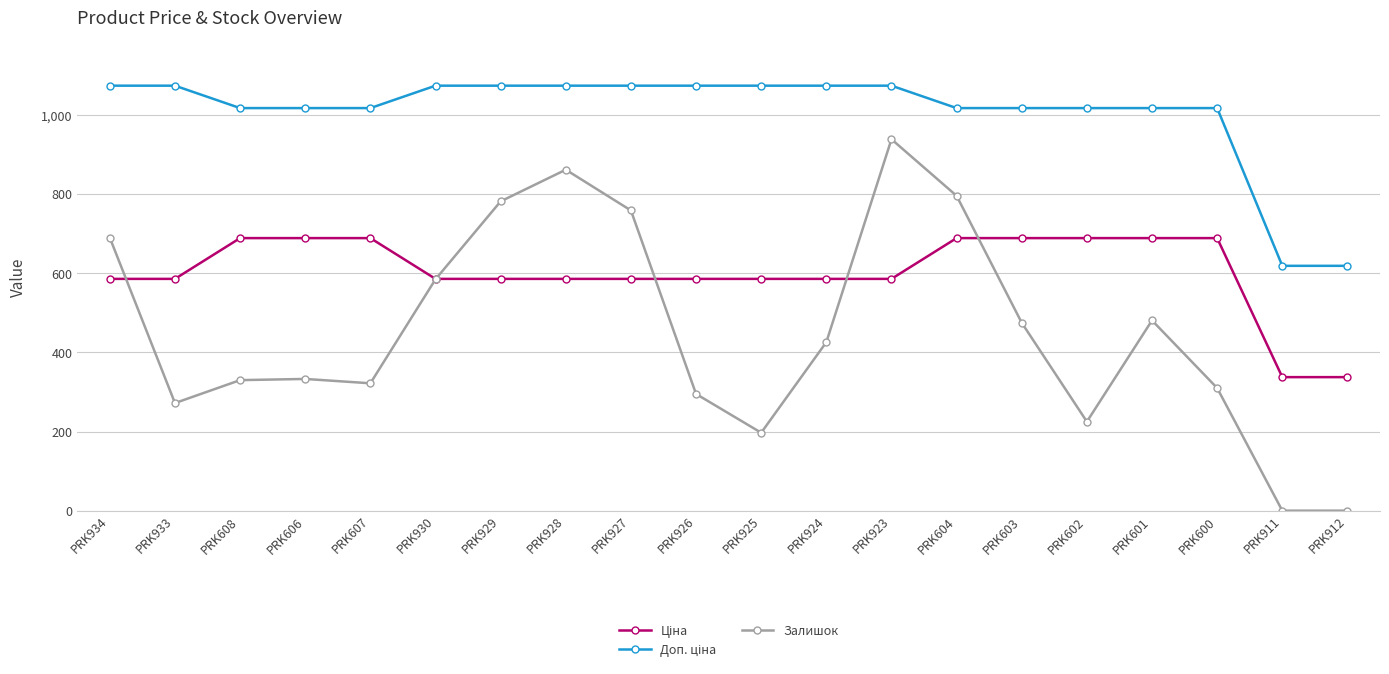

How many lines are shown in the chart?

3